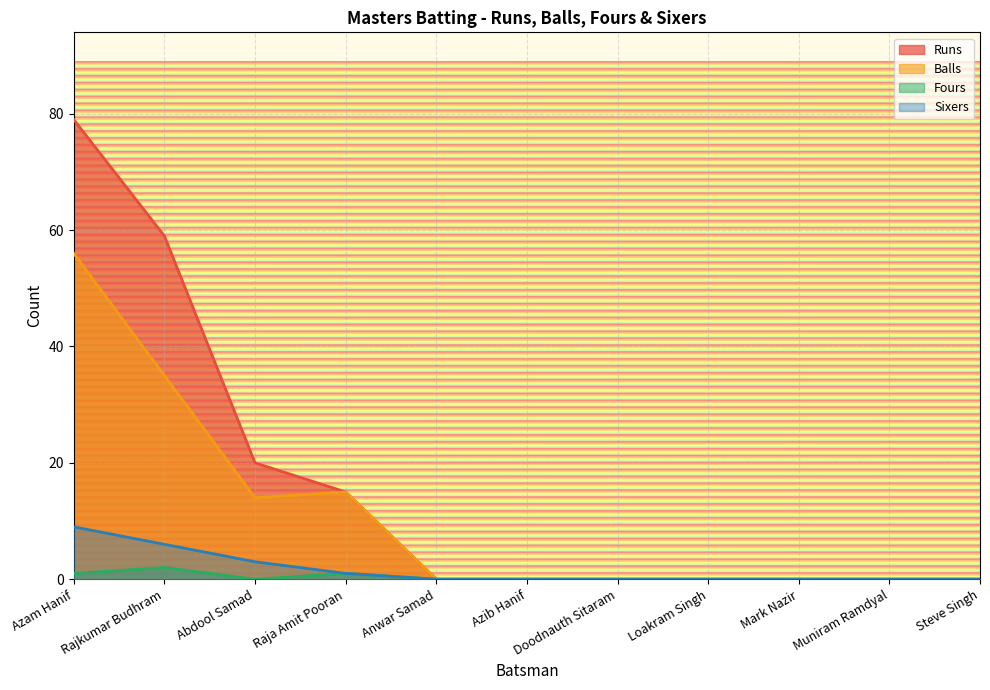

Is it true that Runs equals 30 at Azam Hanif?

False